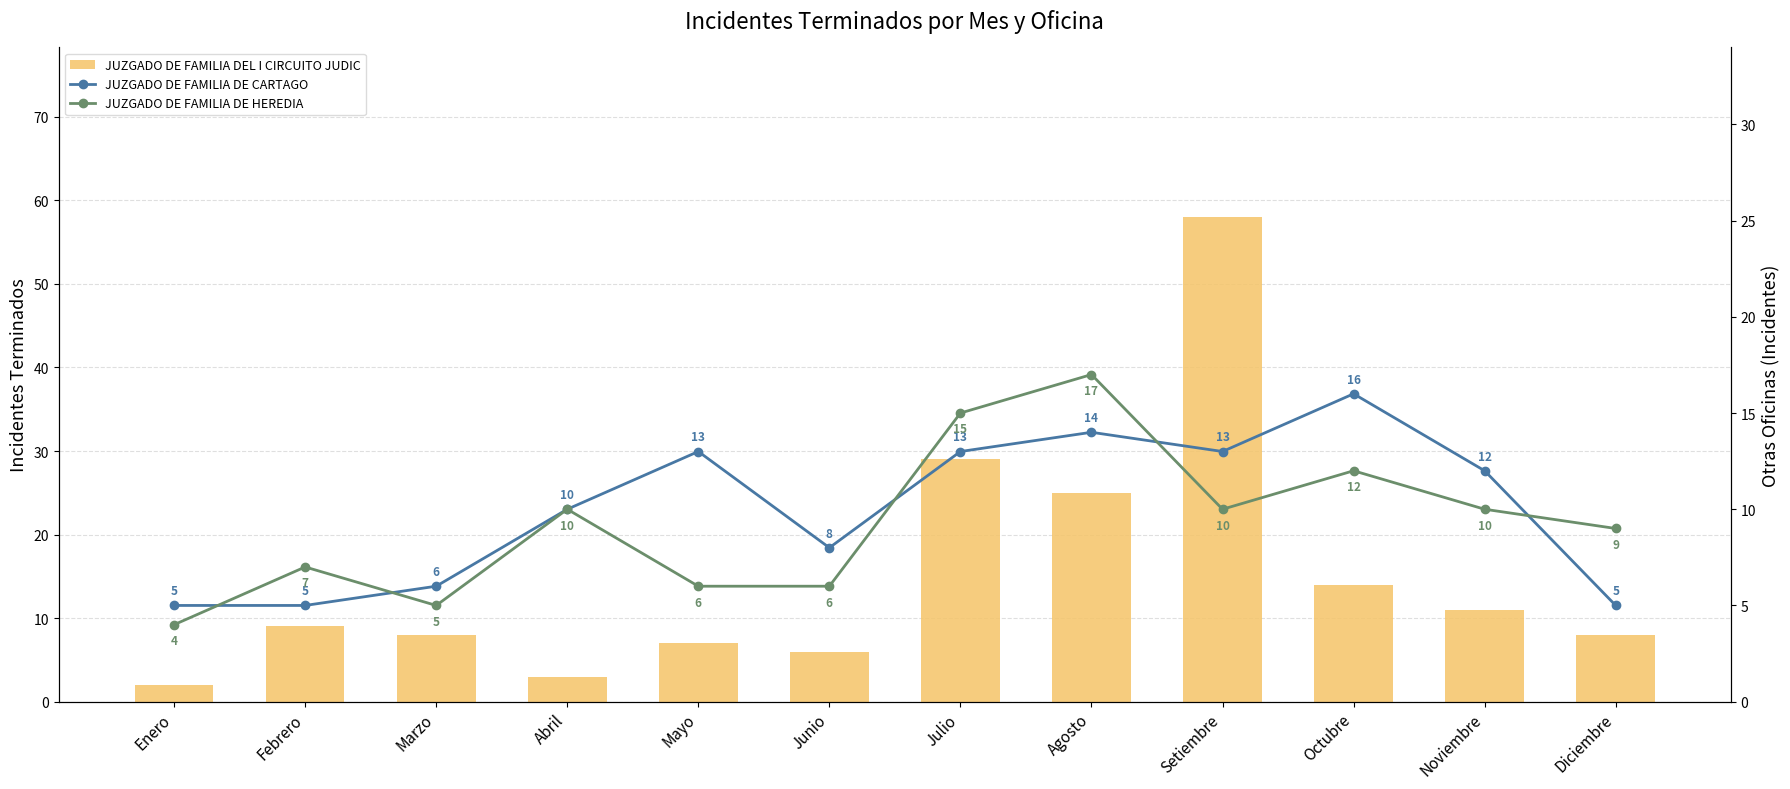

How many groups of bars are there?

12